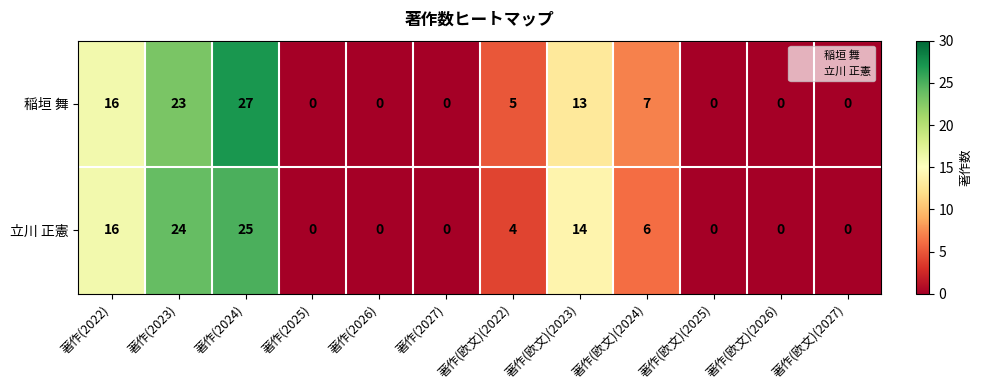

Count the number of categories in the chart.

12